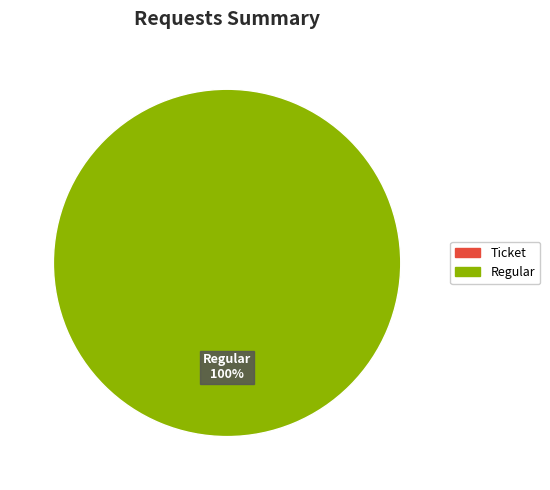

To the nearest percent, what portion does Regular represent?

100%